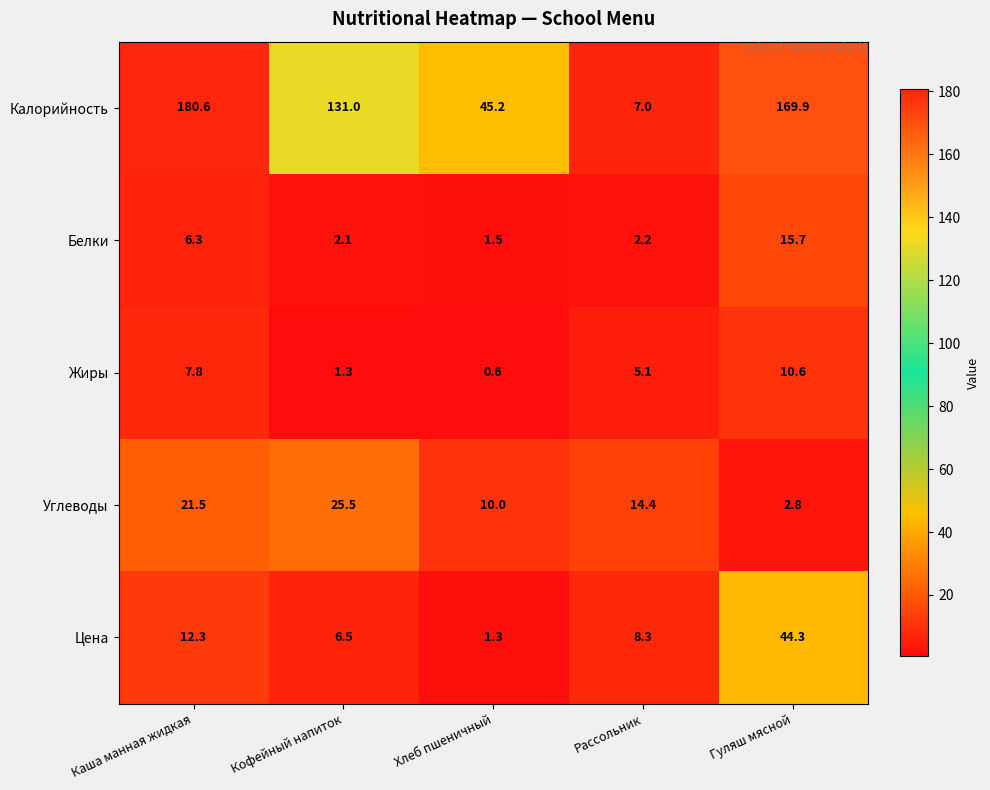

Which series has the largest range (max minus min)?

Калорийность